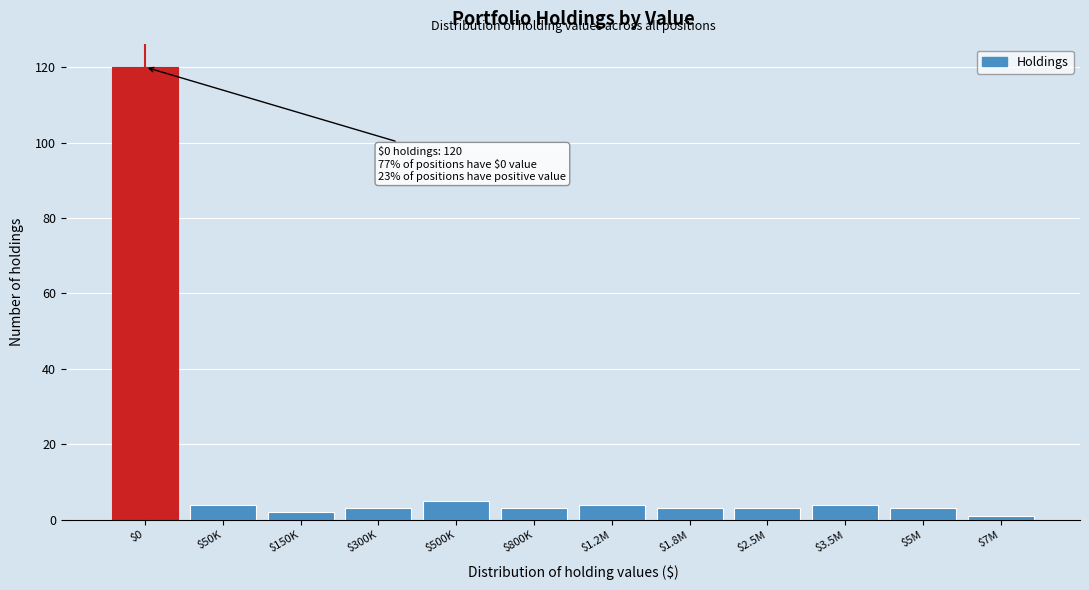

Reading left to right, what are all the values shown in this chart?

120	4	2	3	5	3	4	3	3	4	3	1